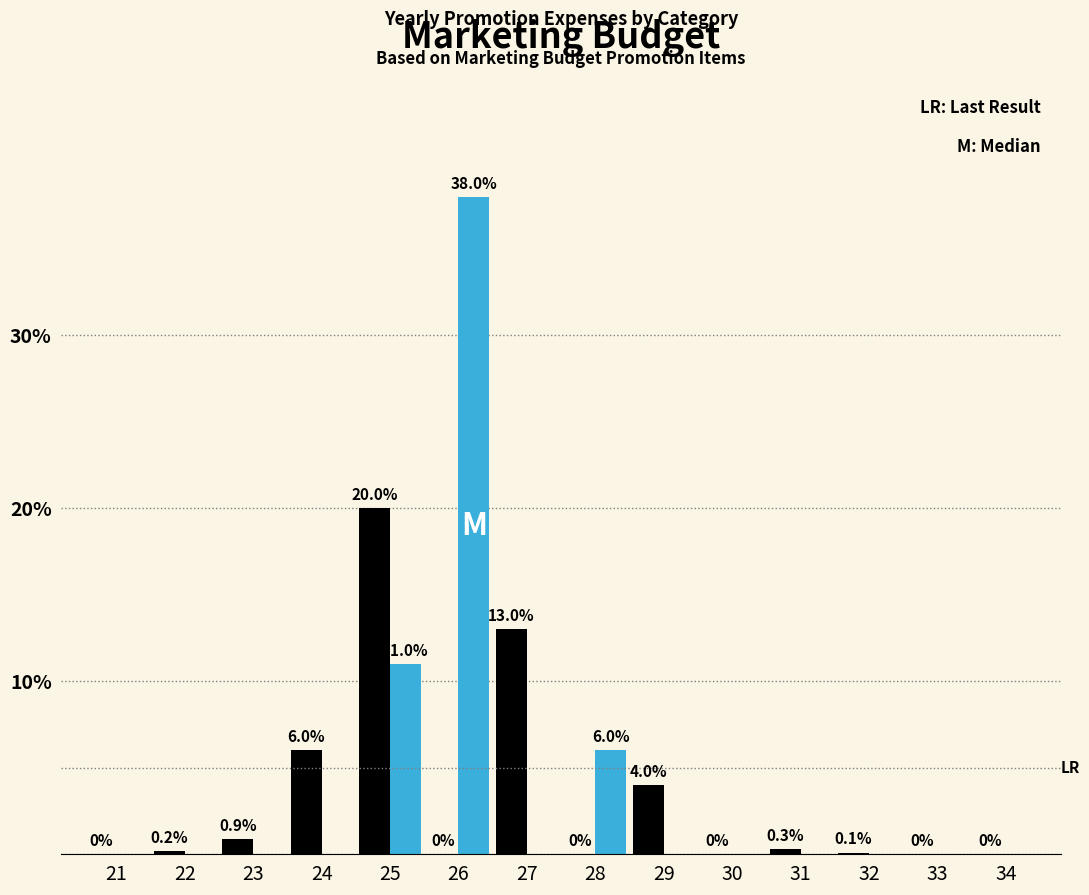

At which category is the sum across all series the highest?

26